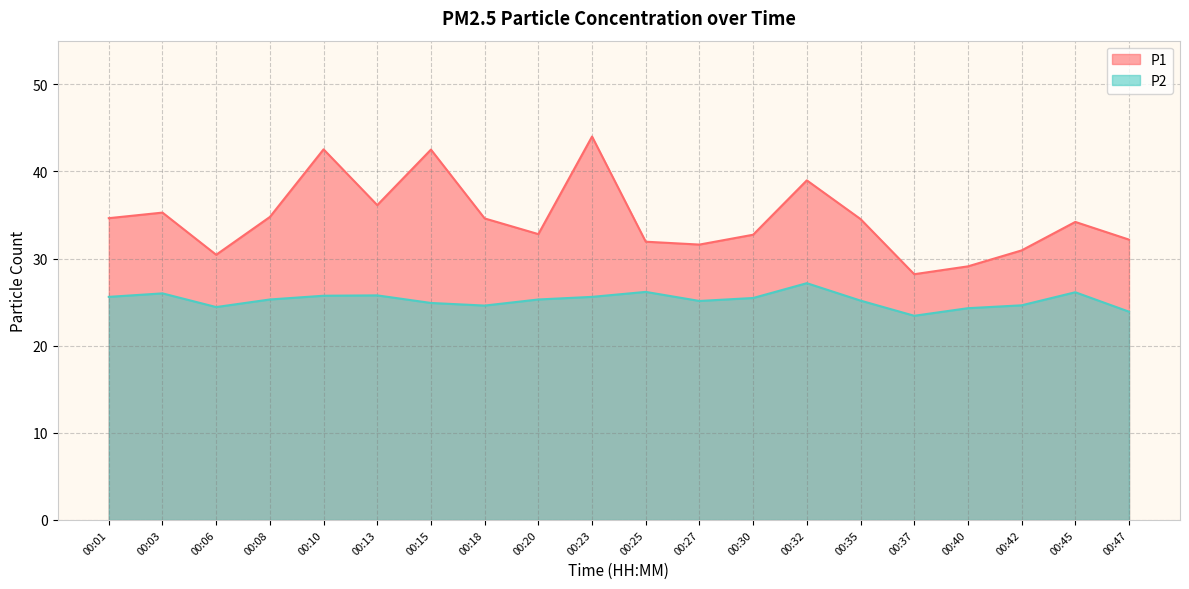

What is the difference between the P2 values at 00:10 and 00:32?

1.4